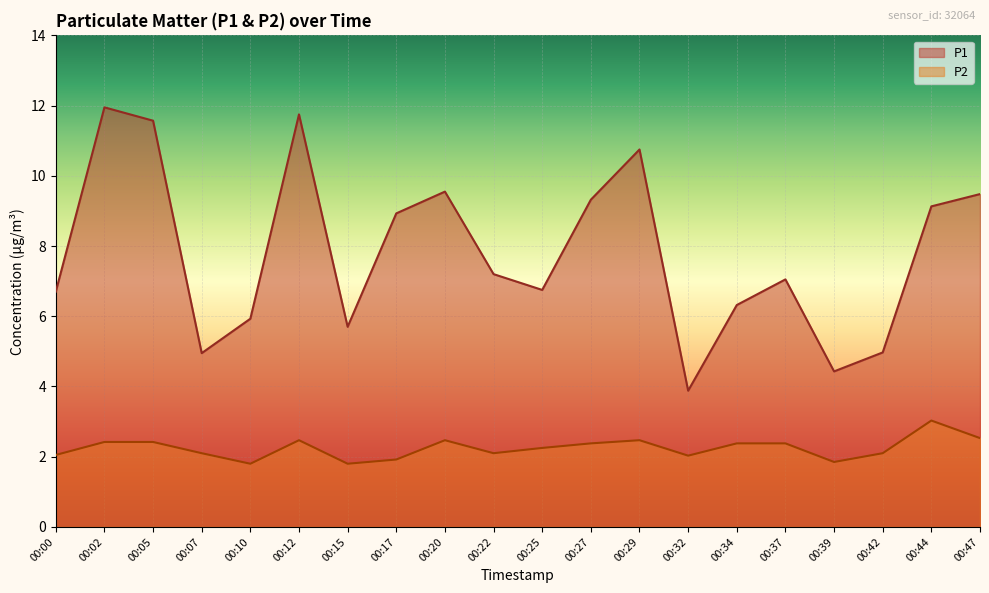

Reading left to right, transcribe all the data shown in this chart.

P1: 00:00=6.7	00:02=11.9	00:05=11.6	00:07=5.0	00:10=5.9	00:12=11.8	00:15=5.7	00:17=8.9	00:20=9.6	00:22=7.2	00:25=6.8	00:27=9.3	00:29=10.8	00:32=3.9	00:34=6.3	00:37=7.0	00:39=4.4	00:42=5.0	00:44=9.1	00:47=9.5
P2: 00:00=2.0	00:02=2.4	00:05=2.4	00:07=2.1	00:10=1.8	00:12=2.5	00:15=1.8	00:17=1.9	00:20=2.5	00:22=2.1	00:25=2.2	00:27=2.4	00:29=2.5	00:32=2.0	00:34=2.4	00:37=2.4	00:39=1.9	00:42=2.1	00:44=3.0	00:47=2.5